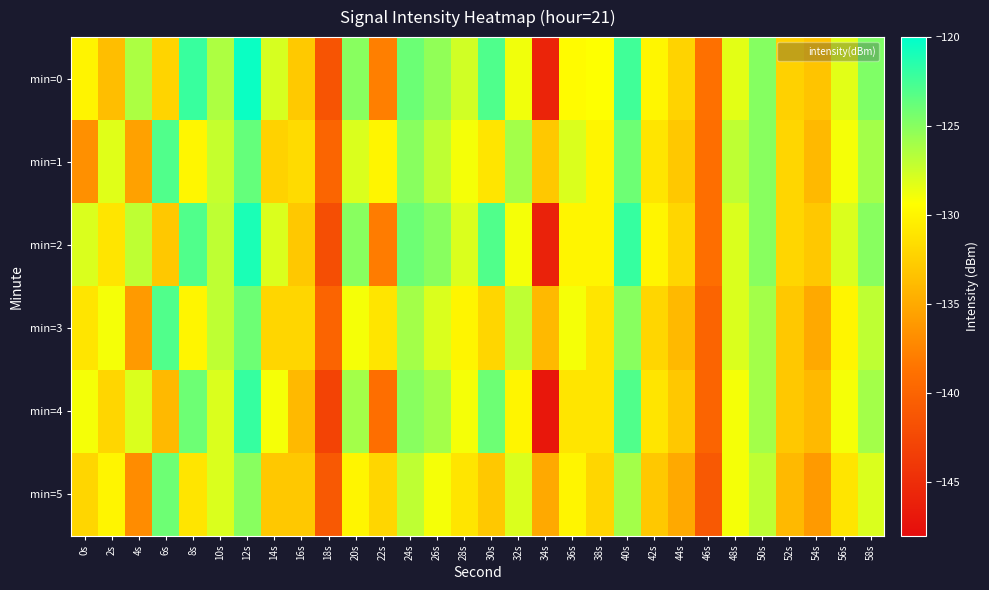

At which category is the sum across all series the highest?

12s